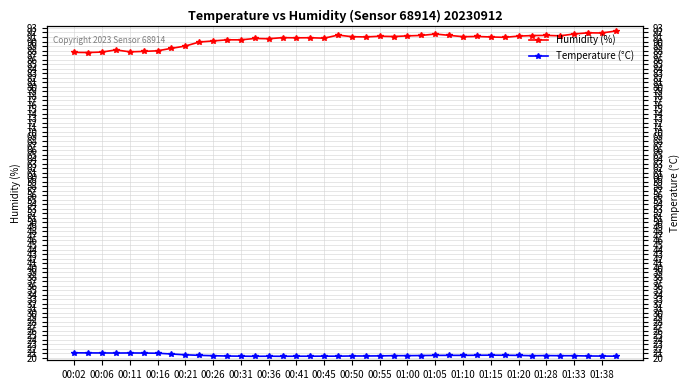

How many lines are shown in the chart?

2